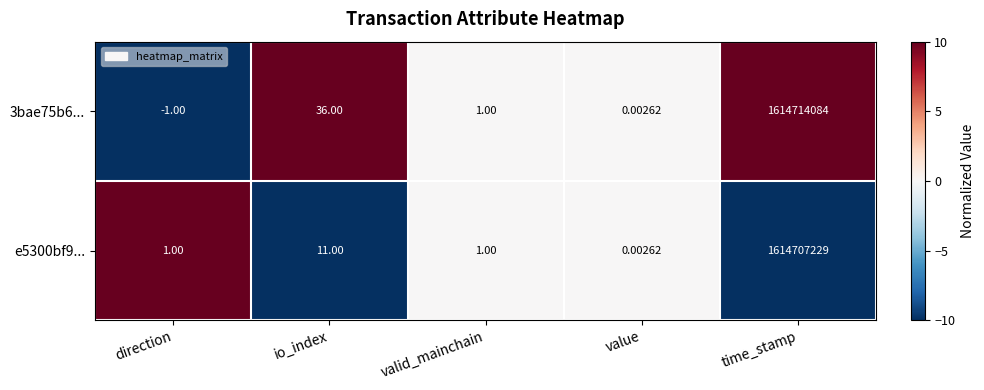

Which category has the highest value across all series?

time_stamp